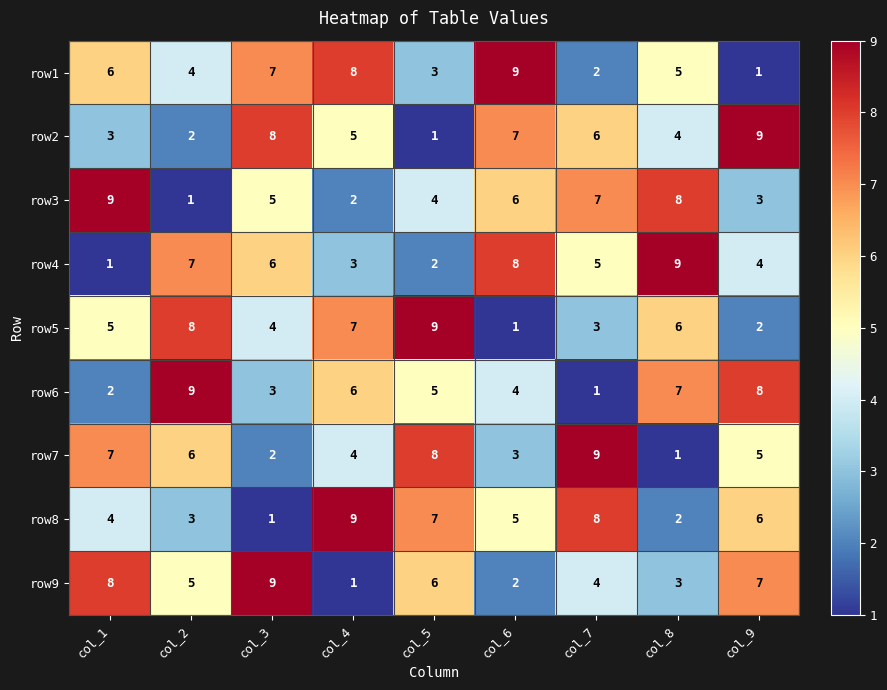

At which label is row7 closest to 5?

col_9